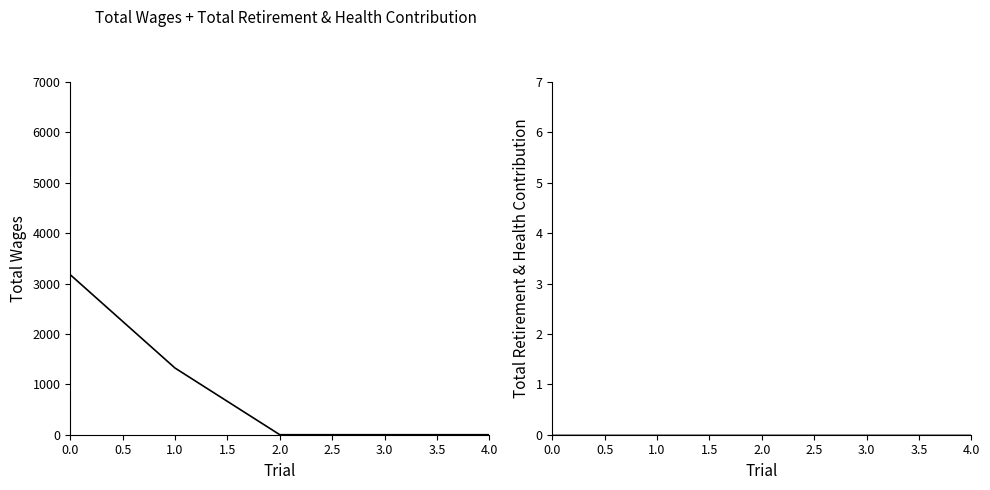

True or false: Total Wages and Total Retirement & Health Contribution cross at least once.

False